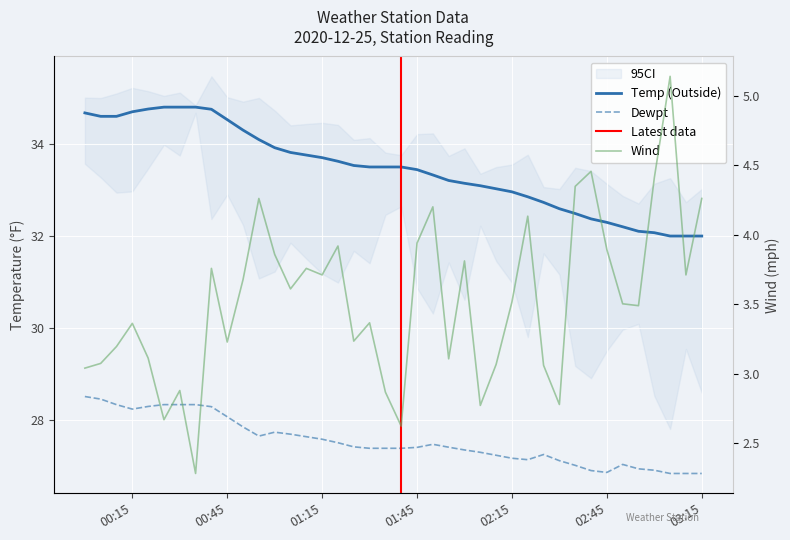

How many distinct data groups are displayed?

3